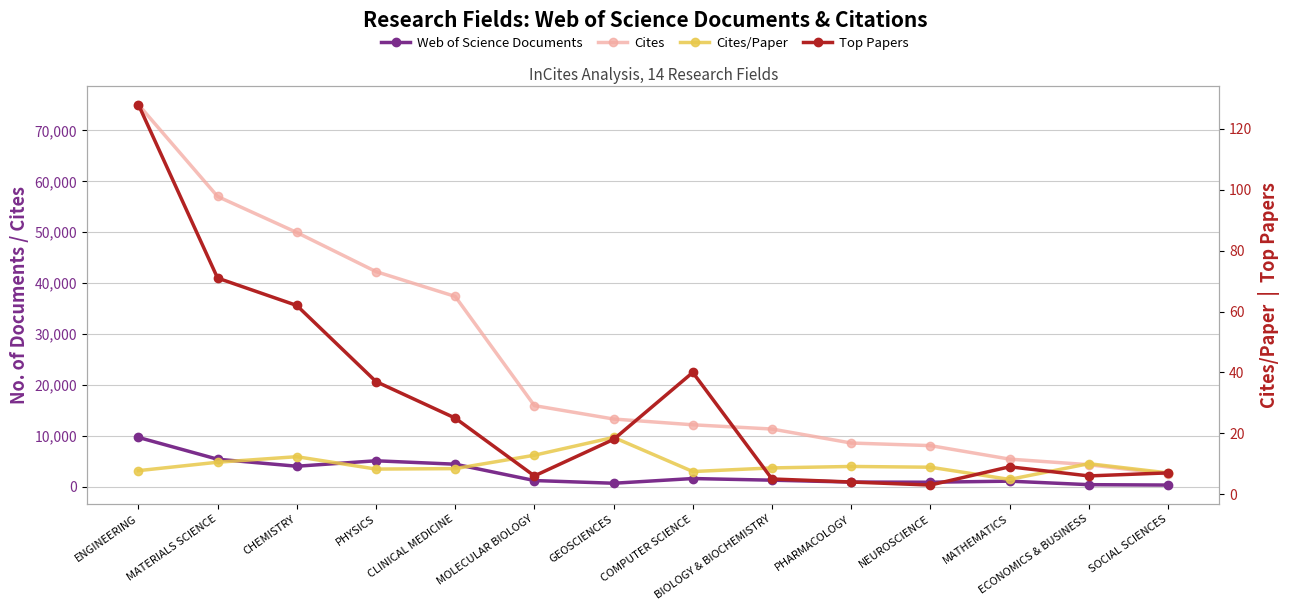

Rank the series by their maximum value, from lowest to highest.

Cites/Paper, Top Papers, Web of Science Documents, Cites